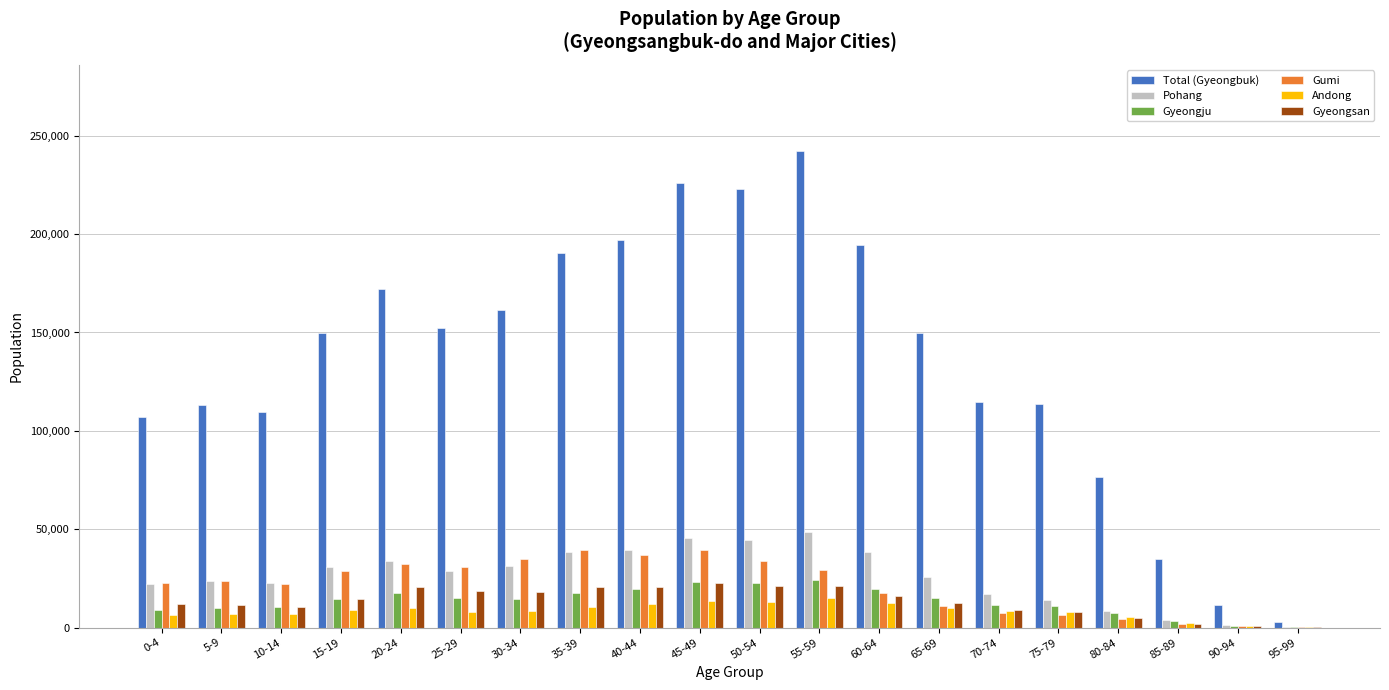

Which series has the largest total across all categories?

Total (Gyeongbuk)